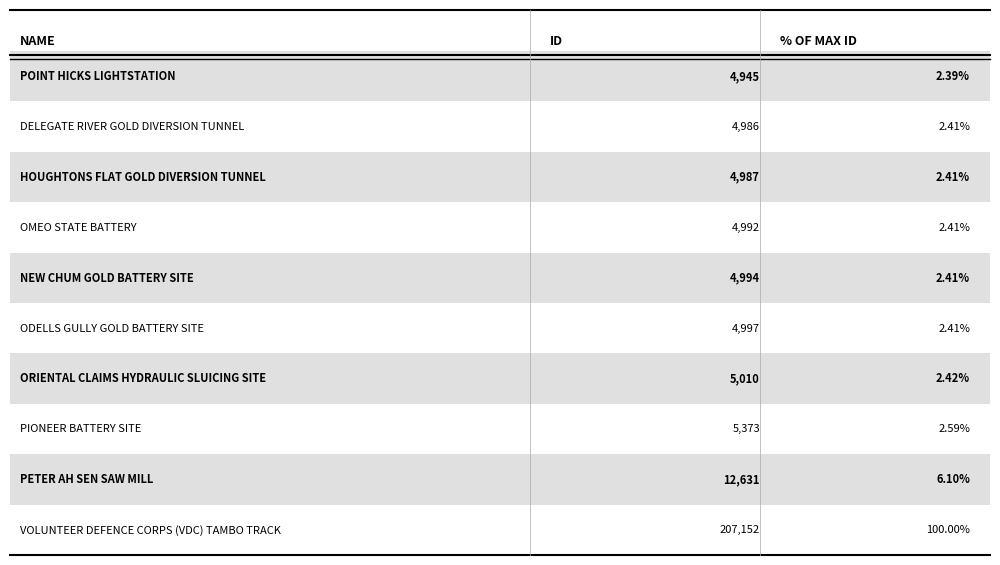

What position from the right is 7?

3